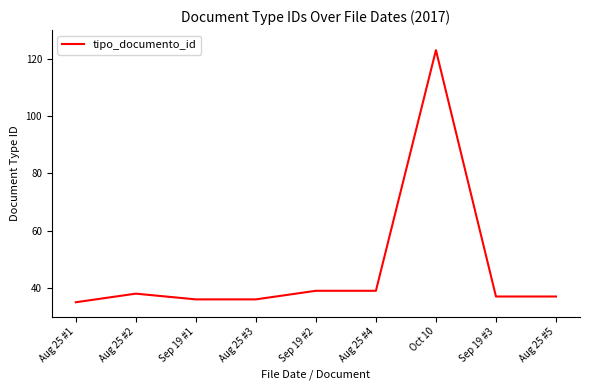

How many lines are shown in the chart?

1